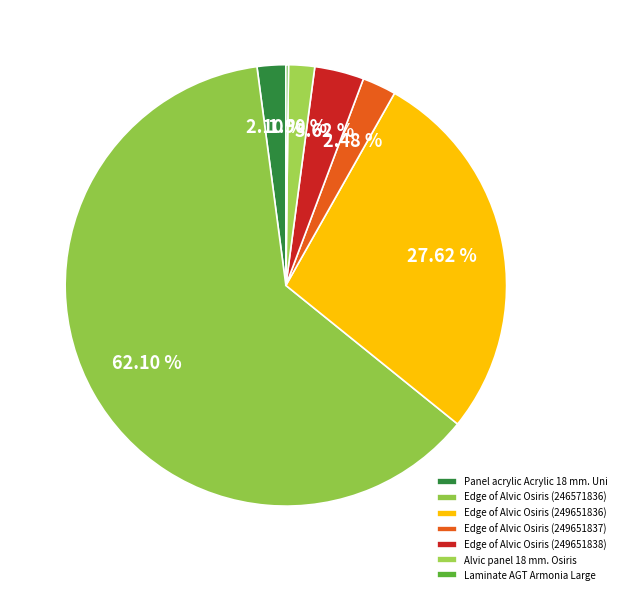

Which has a higher value, Laminate AGT Armonia Large or Edge of Alvic Osiris (249651838)?

Edge of Alvic Osiris (249651838)